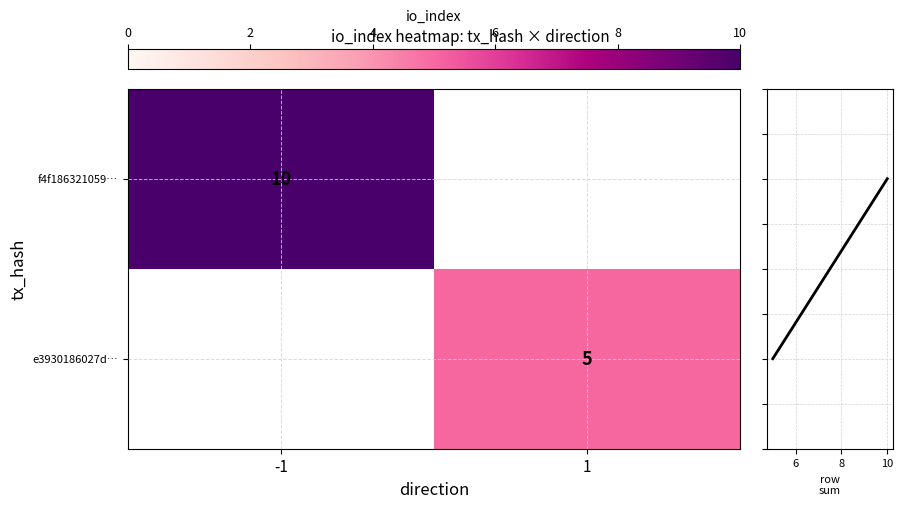

Is it true that f4f186321059… equals 10 at -1?

True